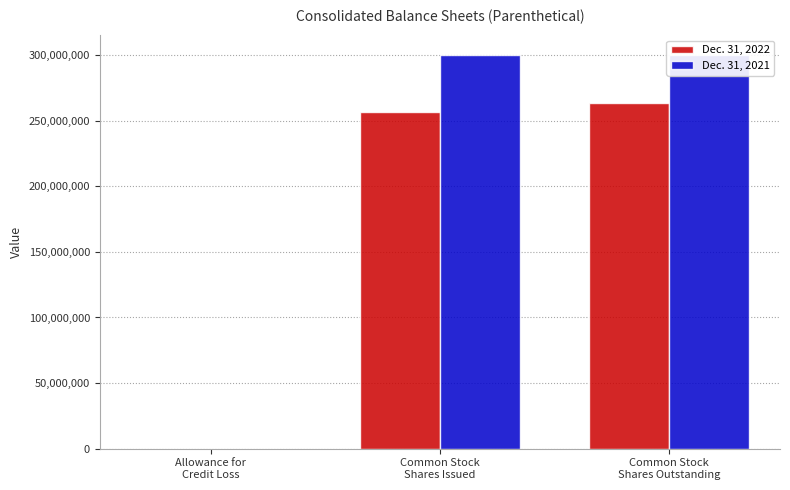

What is the difference between the maximum and minimum values in the Dec. 31, 2021 series?

299993165